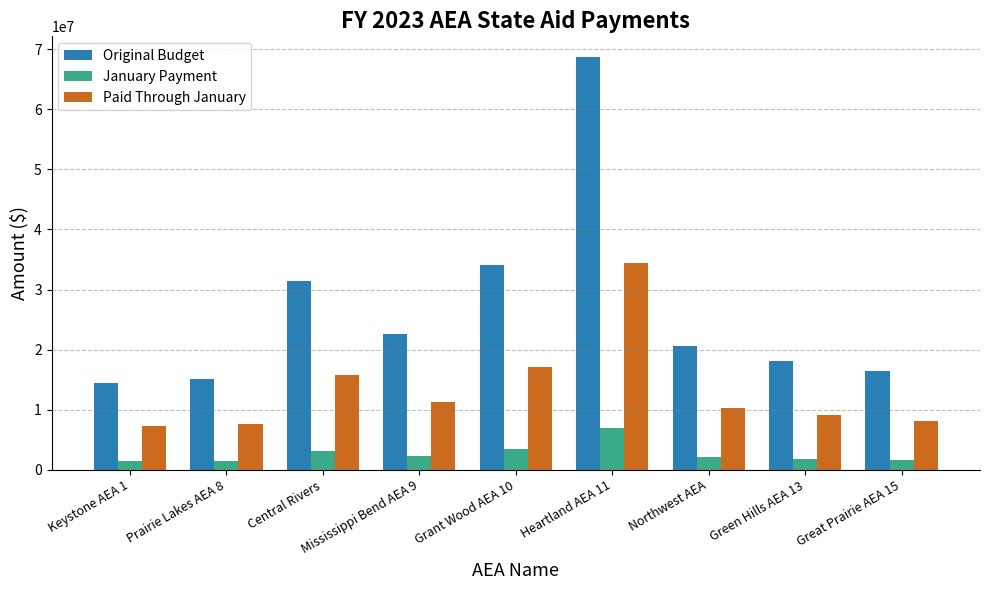

What is the label of the 8th bar from the left?

Green Hills AEA 13